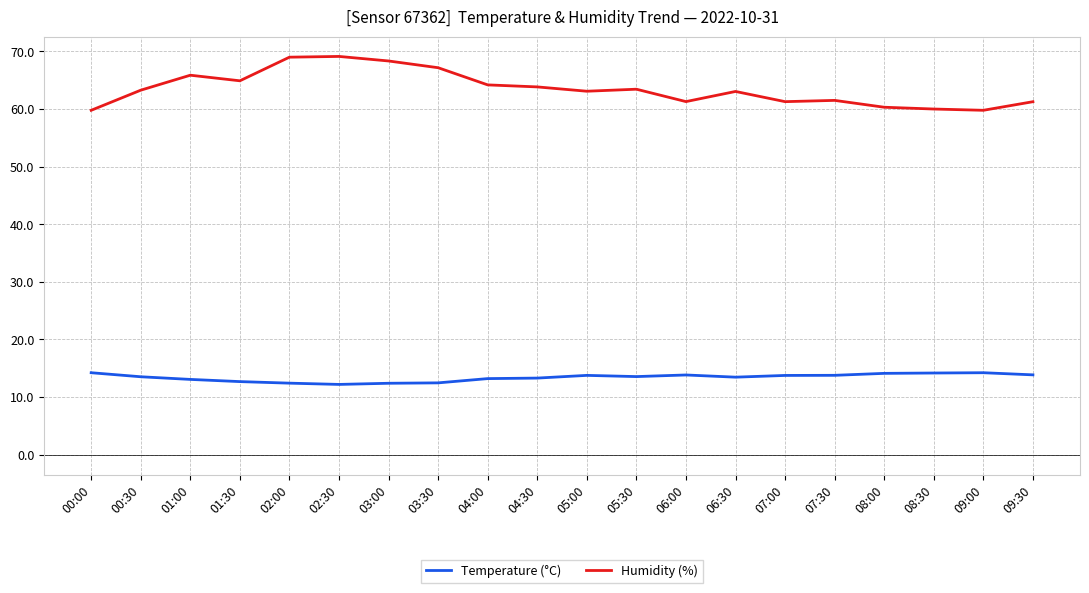

True or false: Humidity (%) and Temperature (°C) cross at least once.

False